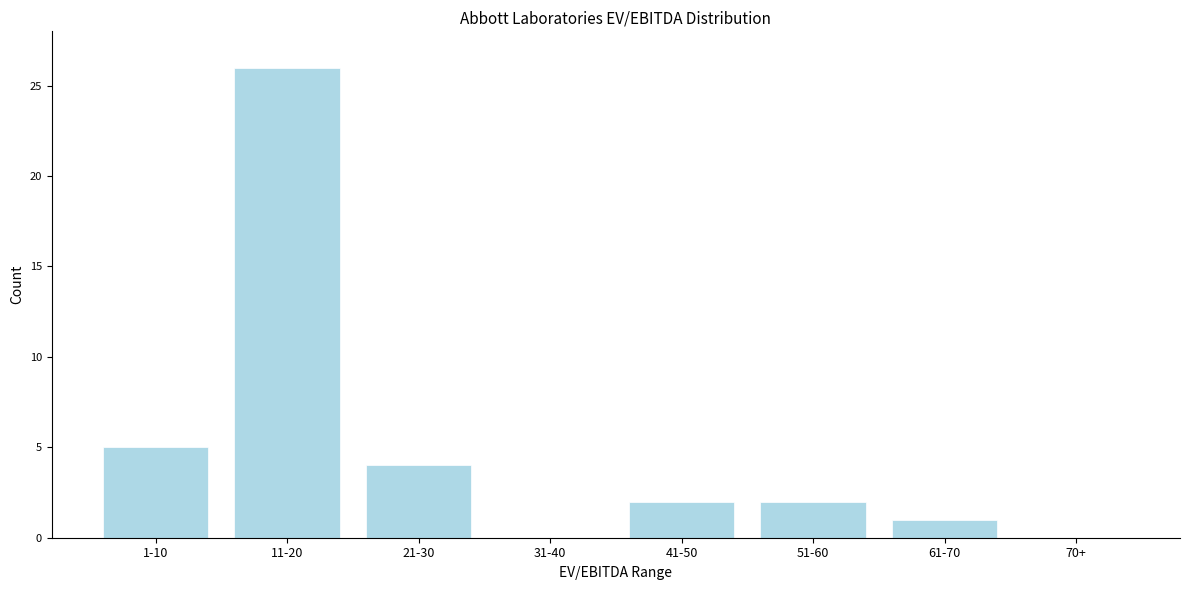

Reading left to right, transcribe all the data shown in this chart.

1-10=5	11-20=26	21-30=4	31-40=0	41-50=2	51-60=2	61-70=1	70+=0